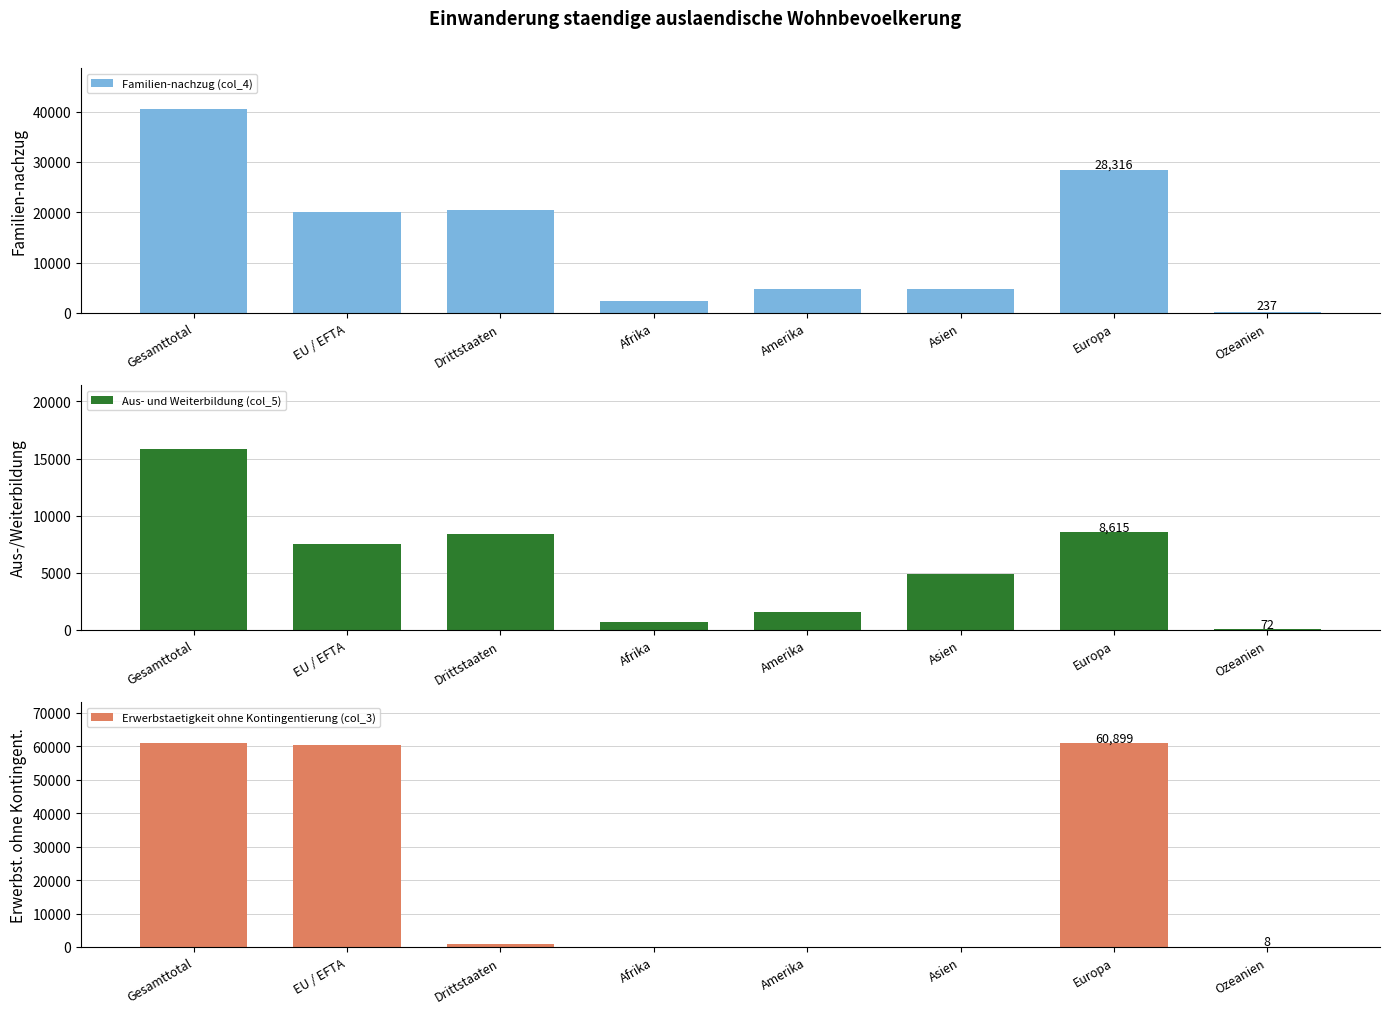

How many groups of bars are there?

8